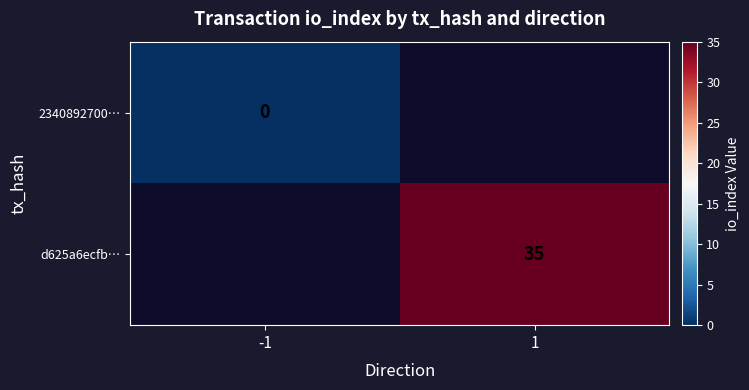

At how many categories does at least one series exceed 22?

1